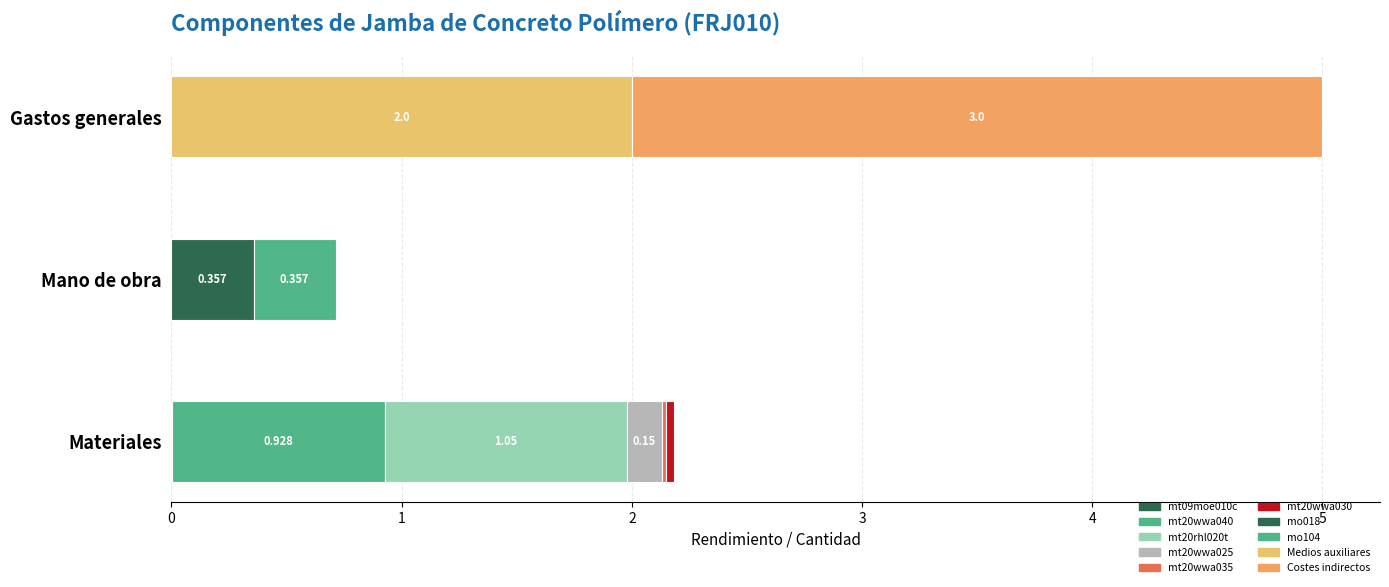

What is the value of the 3rd bar from the left?

1.1